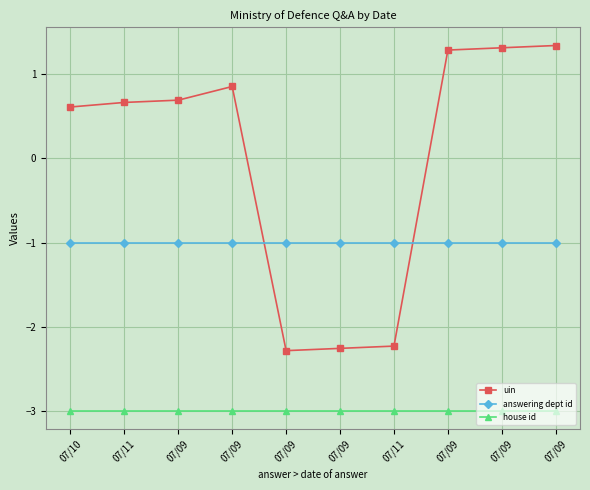

How many lines are shown in the chart?

3